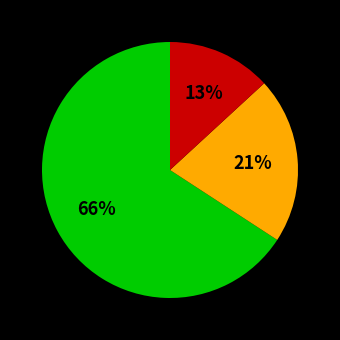

Is there any slice that represents more than half of the pie?

Yes